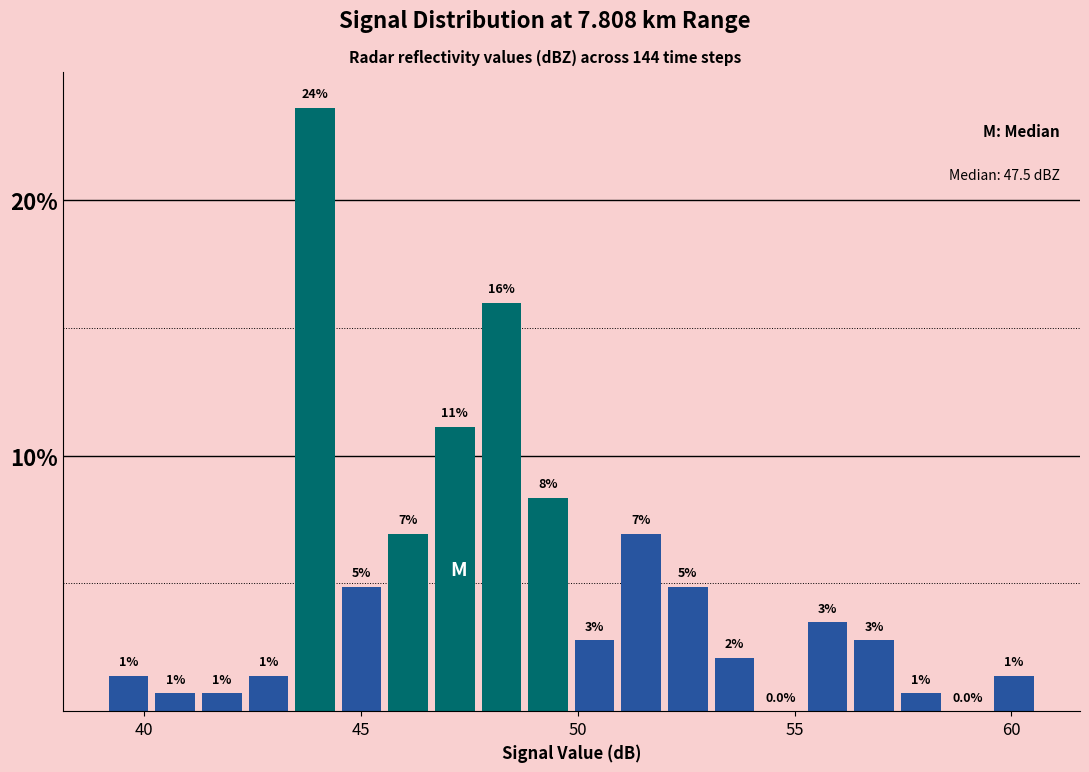

Read against the x-axis, roughly where is the centre of the tallest bar?

44.0